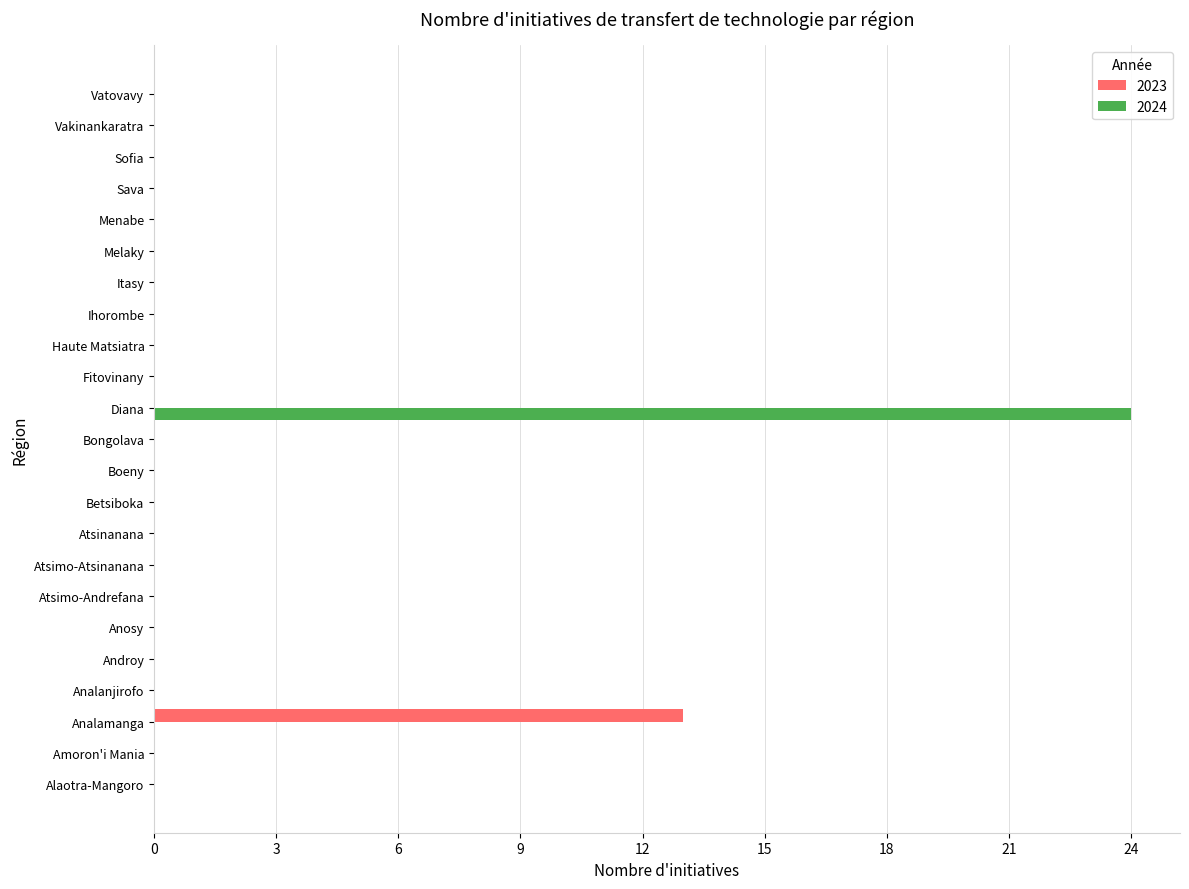

At which label does 2023 reach its peak?

Analamanga